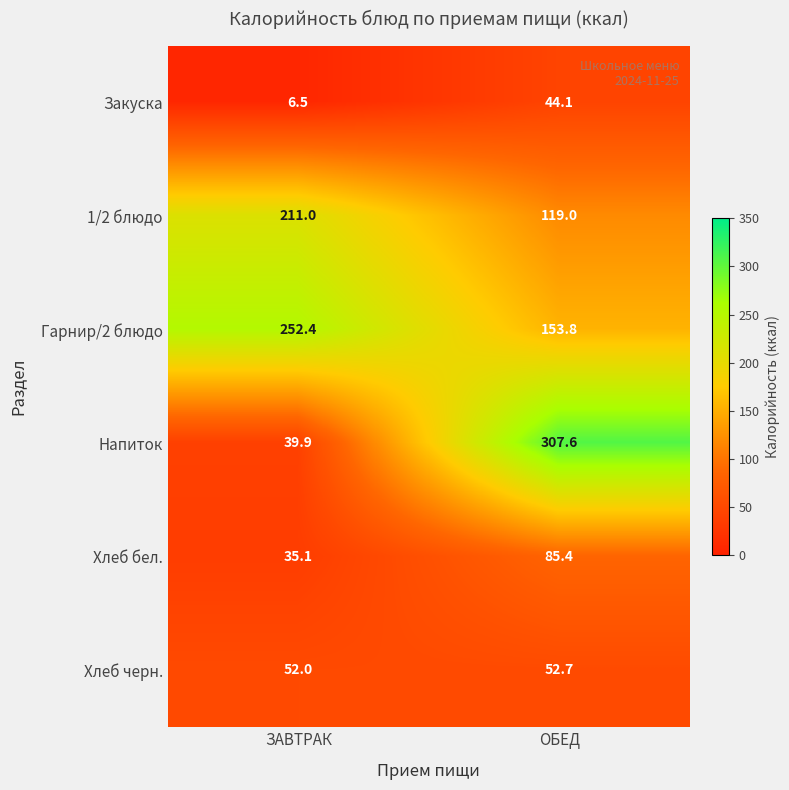

What is the total value across all series at ОБЕД?

762.6